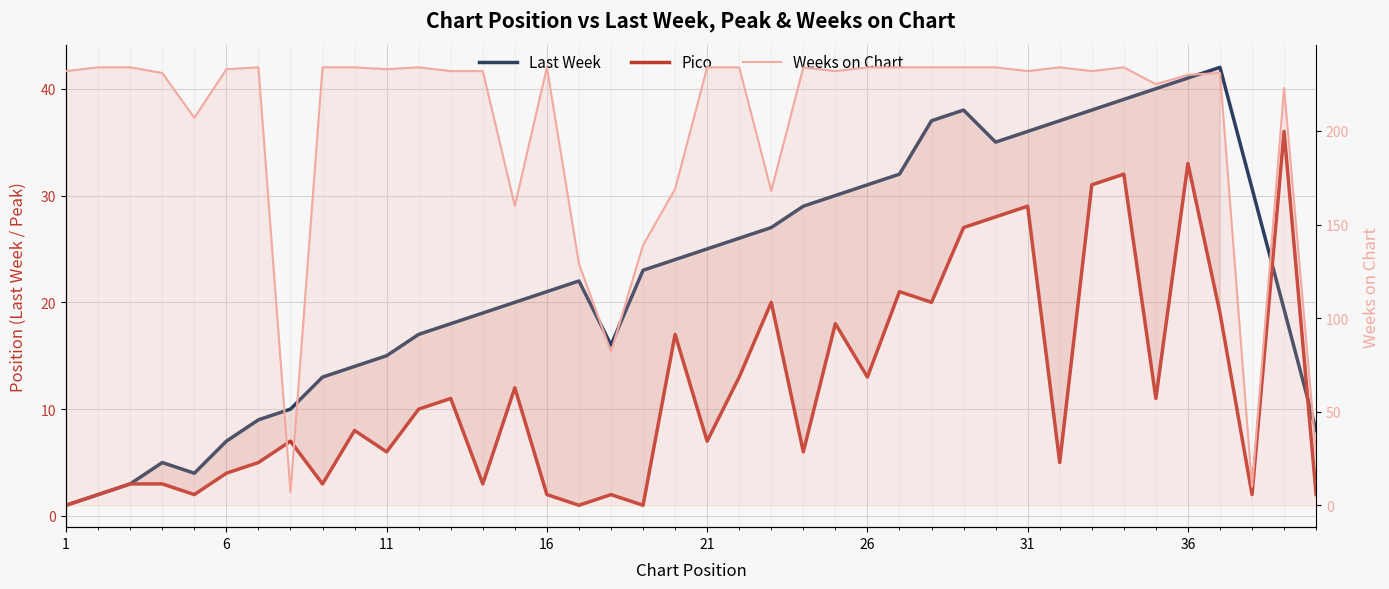

How many distinct data groups are displayed?

2